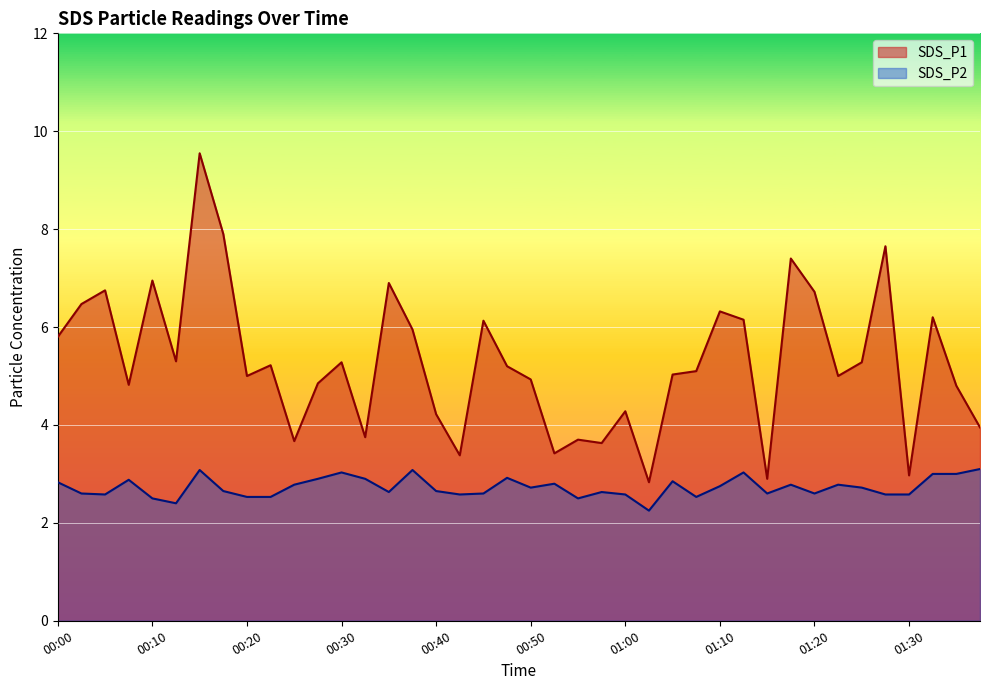

True or false: SDS_P2 and SDS_P1 cross at least once.

False